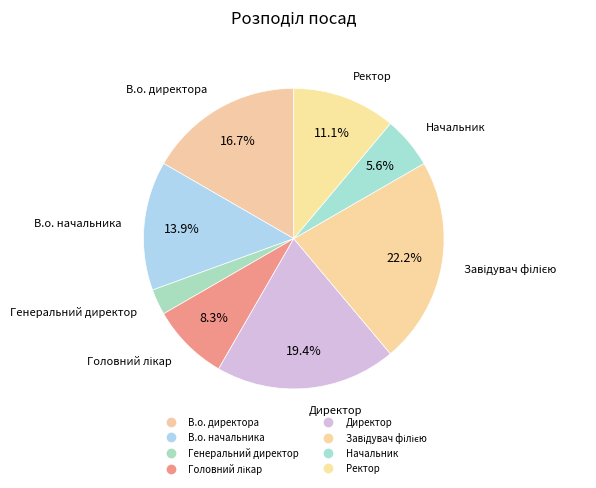

What is the smallest slice in the pie chart?

Генеральний директор